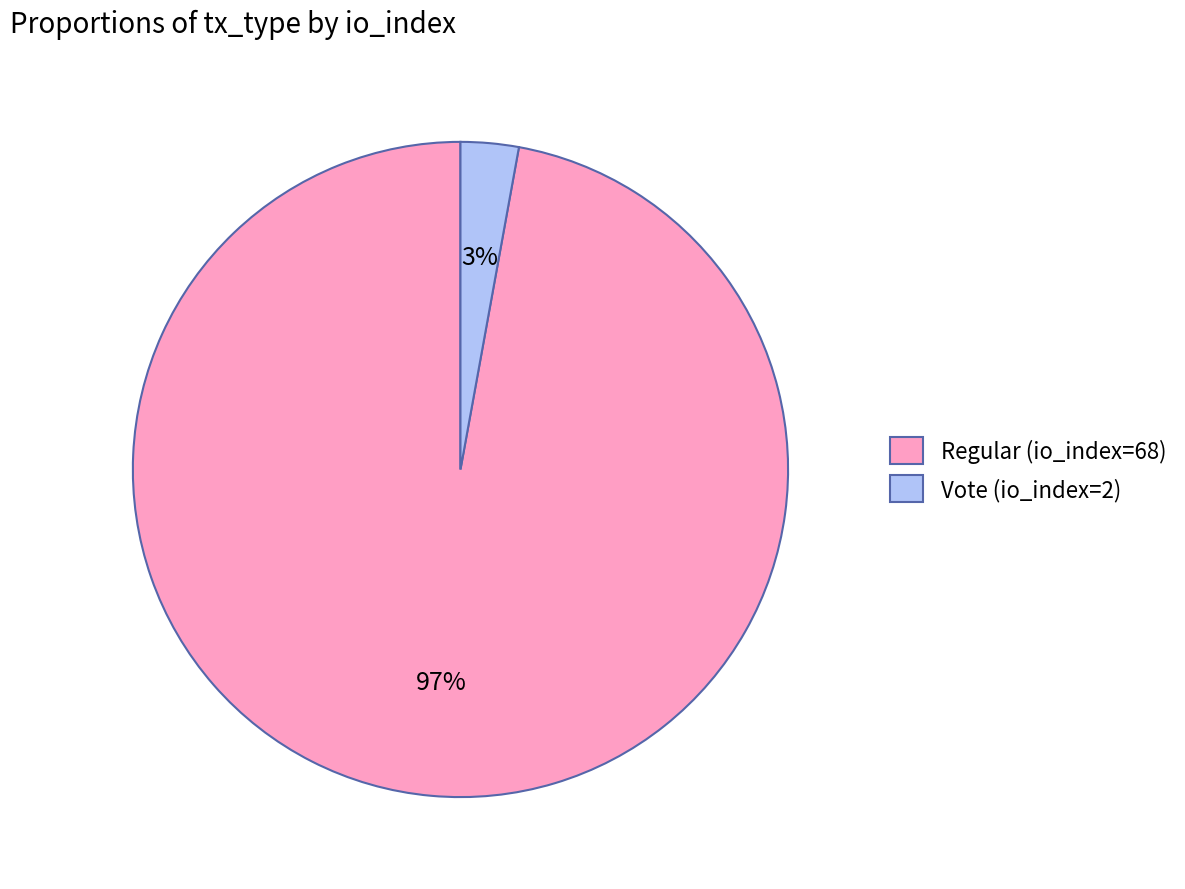

What percentage is the Regular (io_index=68) slice, to the nearest percent?

97%